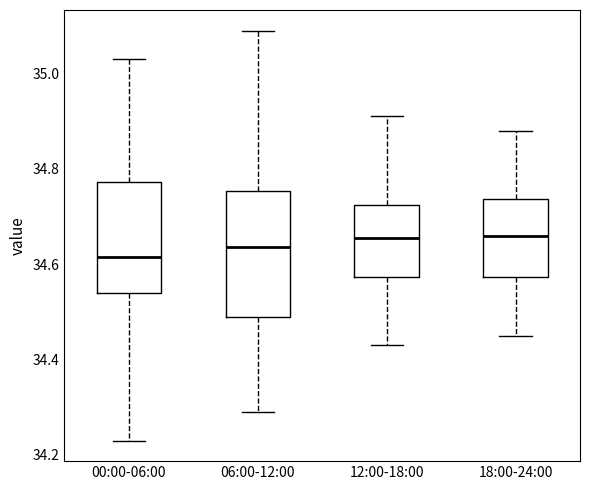

Reading left to right, read every box against the y-axis: the position of its median line, the range the box covers, and the ends of its whiskers. The values are not printed on the chart, so give them approximately, as read against the axis.

00:00-06:00: median 34.62, box 34.54 to 34.78, whiskers 34.24 to 35.04
06:00-12:00: median 34.64, box 34.50 to 34.76, whiskers 34.30 to 35.10
12:00-18:00: median 34.66, box 34.58 to 34.72, whiskers 34.44 to 34.92
18:00-24:00: median 34.66, box 34.58 to 34.74, whiskers 34.46 to 34.88